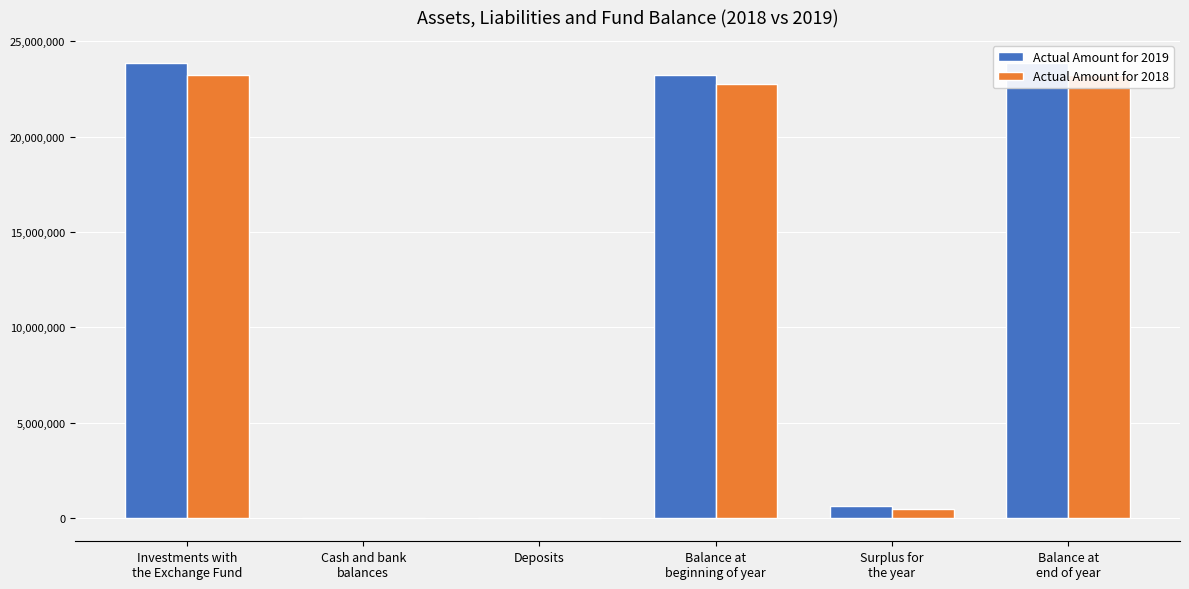

At Balance at
end of year, list the series in order from largest to smallest.

Actual Amount for 2019, Actual Amount for 2018